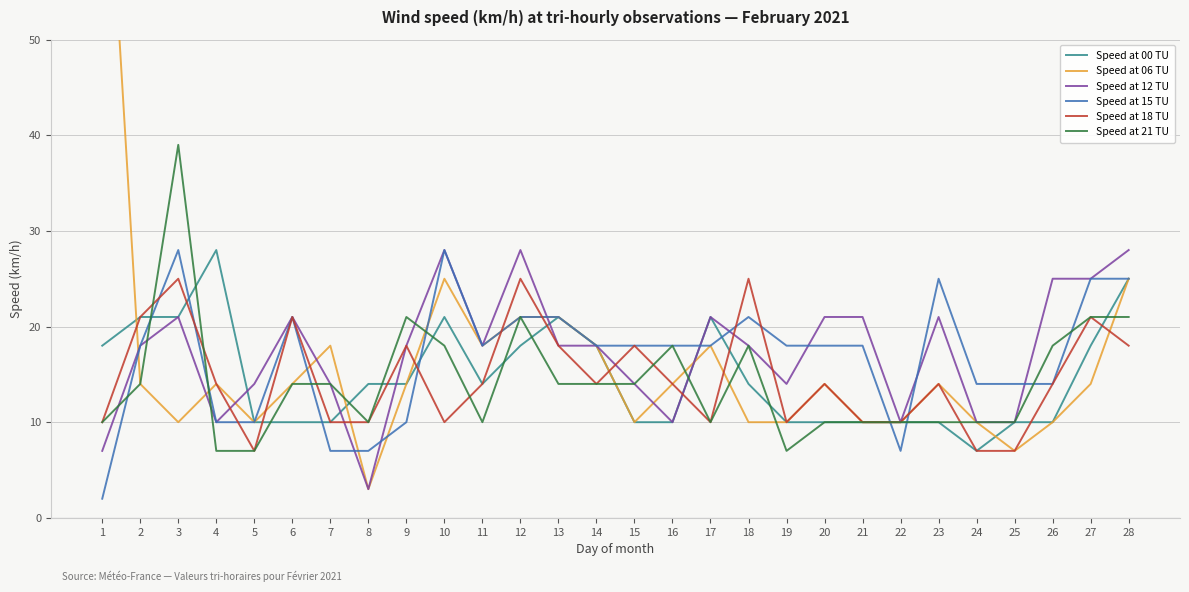

At which label does Speed at 12 TU reach its minimum?

8